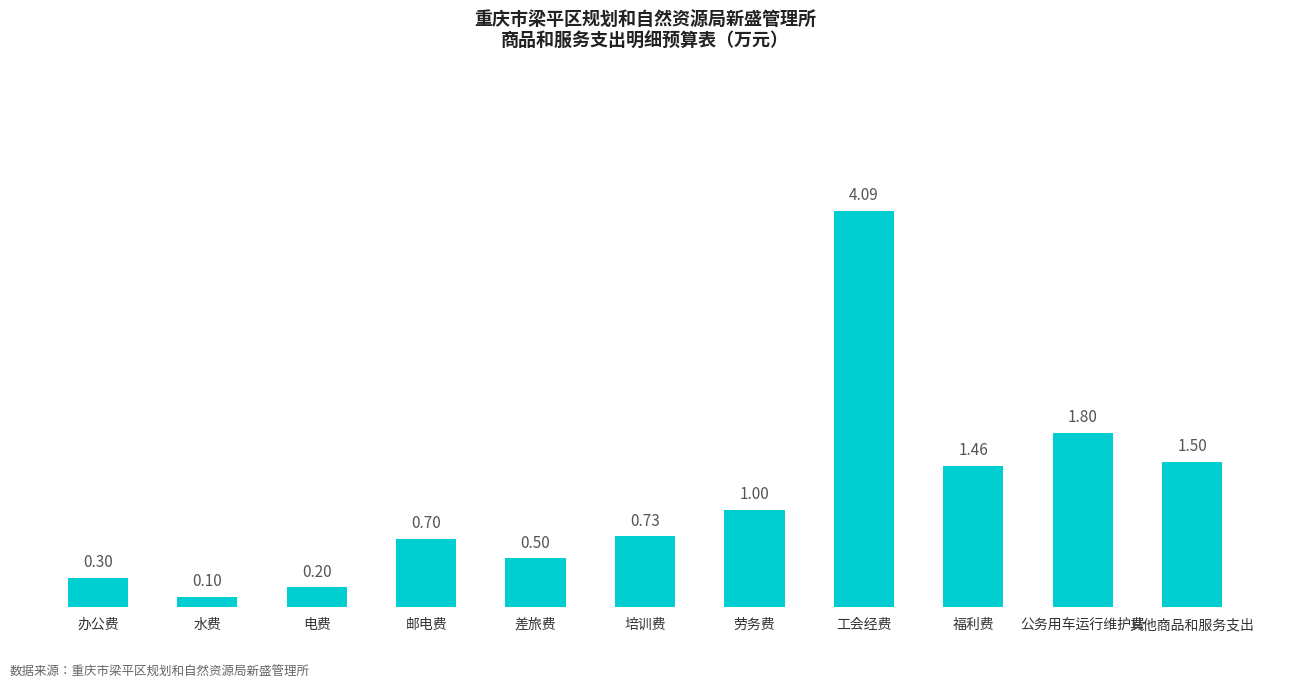

How many bars are there in total?

11